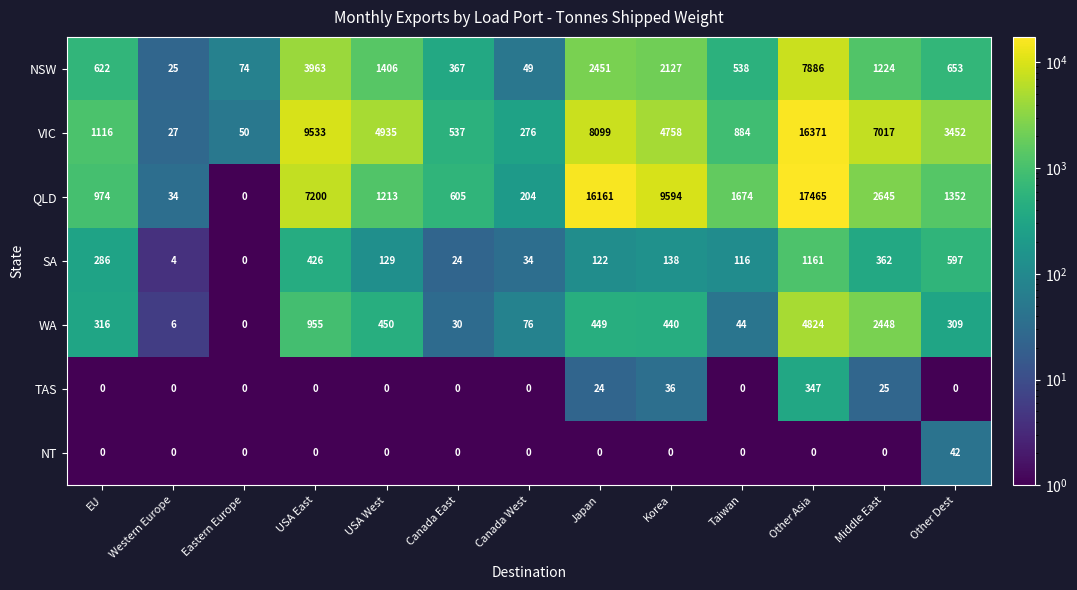

Count the number of data series in this chart.

7